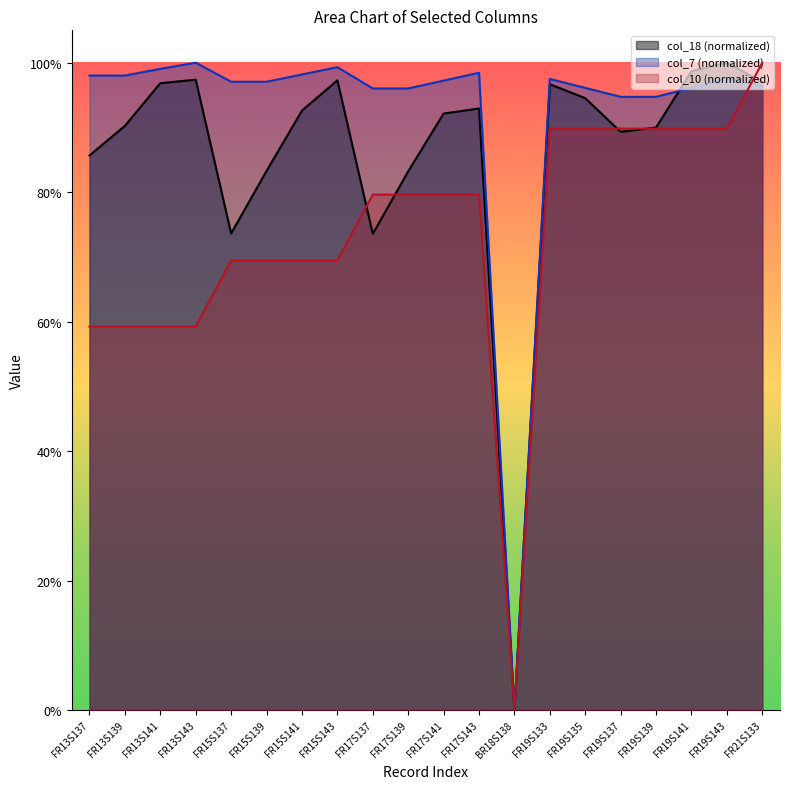

What is the difference between the second highest and second lowest values in the col_10 series?

0.3